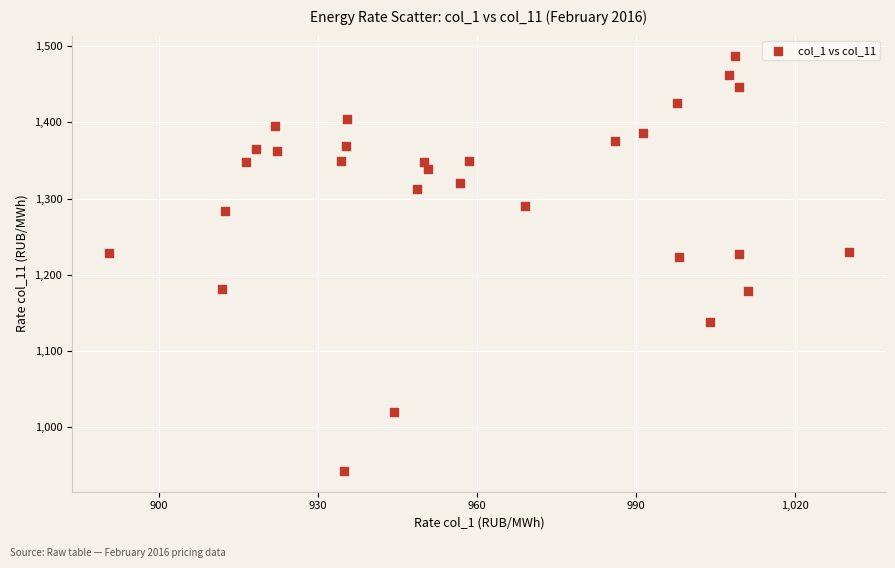

What is the range of Y values (max minus min)?

545.0